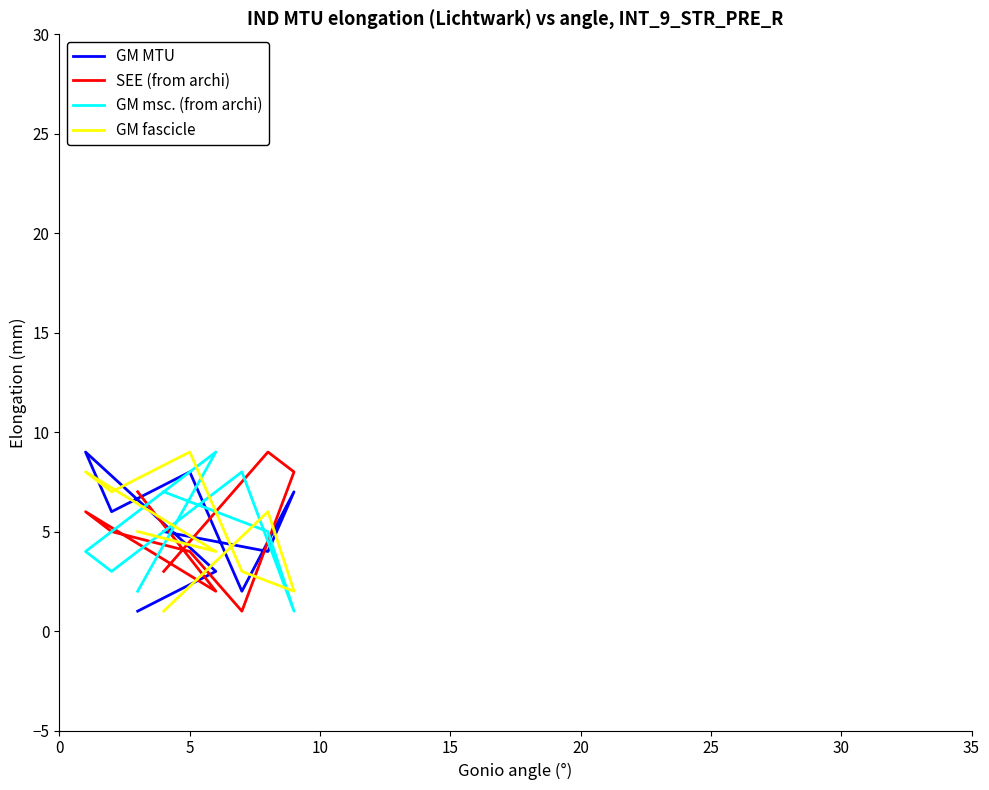

How many data points in GM MTU are less than 5?

4